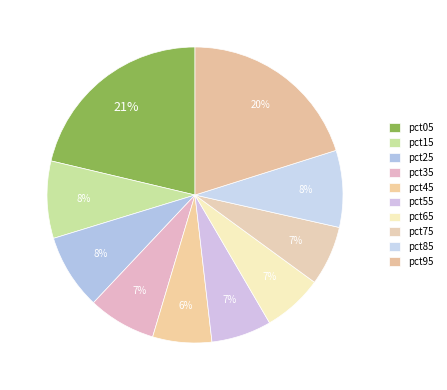

Does any single category account for the majority?

No